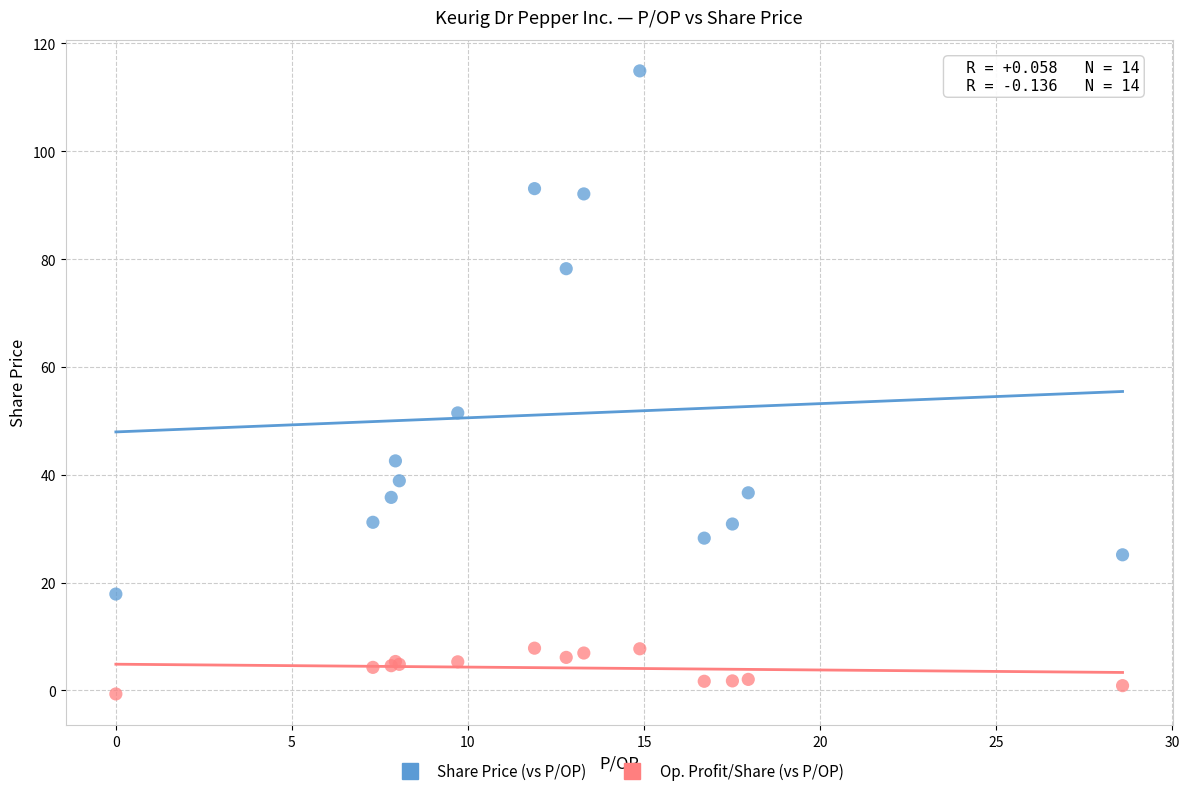

Across all series, what Y value is closest to 57?

51.5